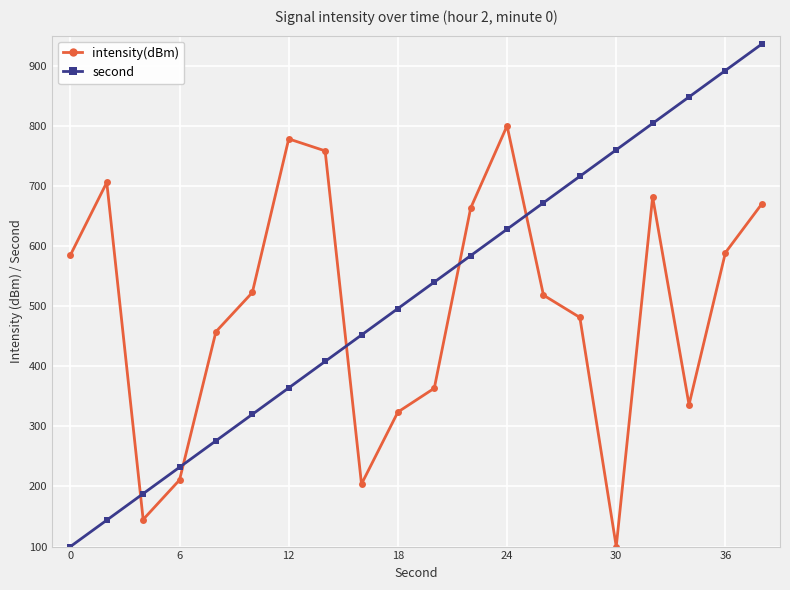

Rank the series by their maximum value, from lowest to highest.

intensity(dBm), second